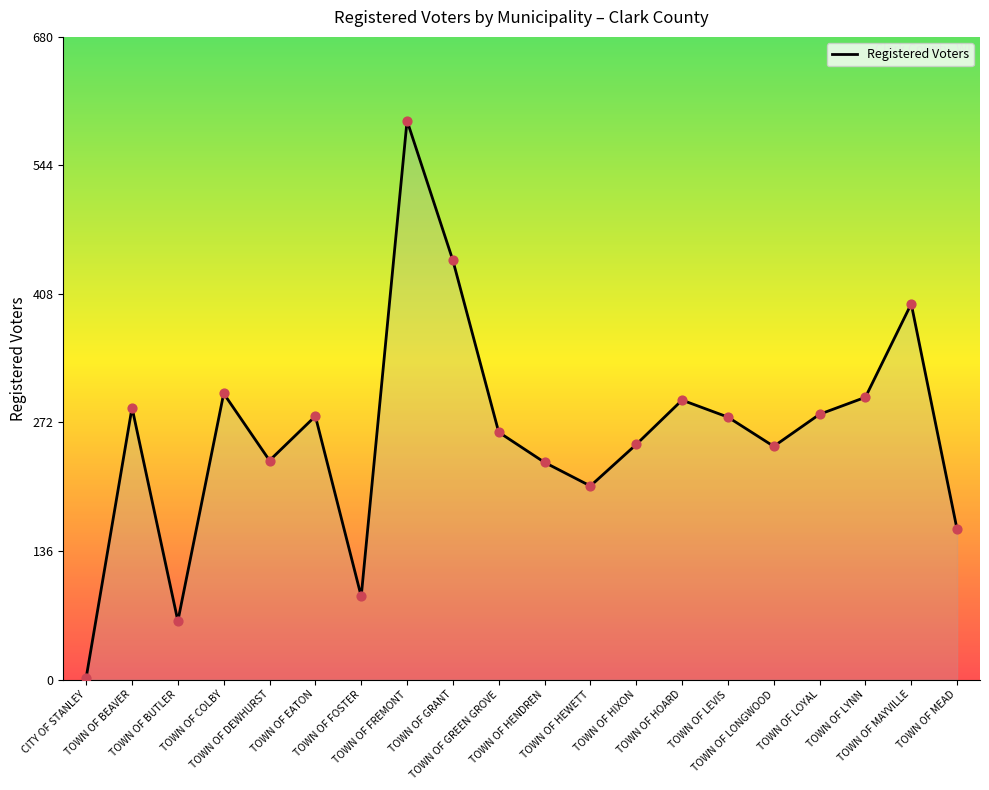

Between CITY OF STANLEY and TOWN OF HEWETT, which is larger?

TOWN OF HEWETT